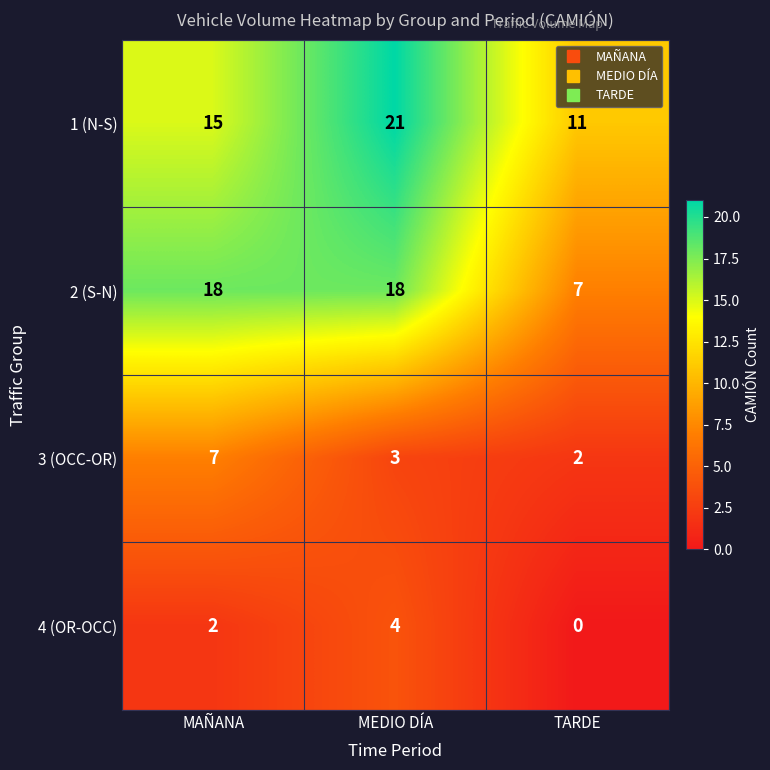

What is the difference between the highest and lowest values at MEDIO DÍA?

18